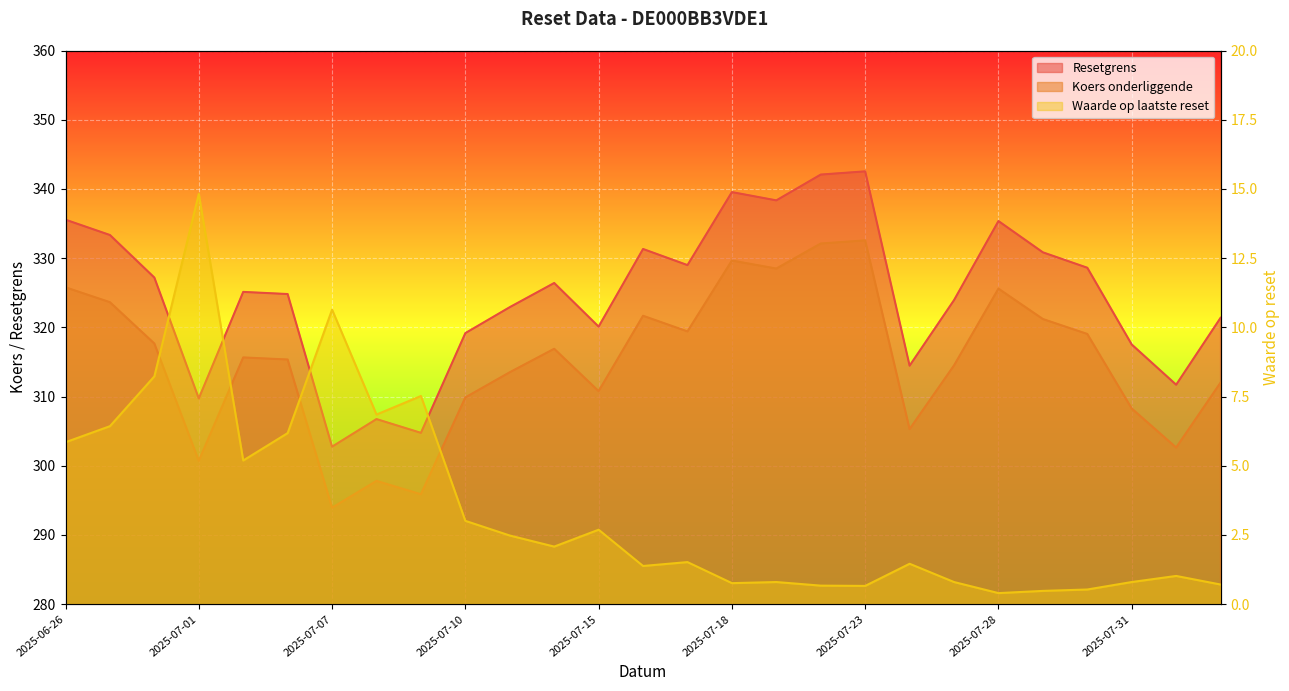

At which category is the sum across all series the highest?

2025-07-23